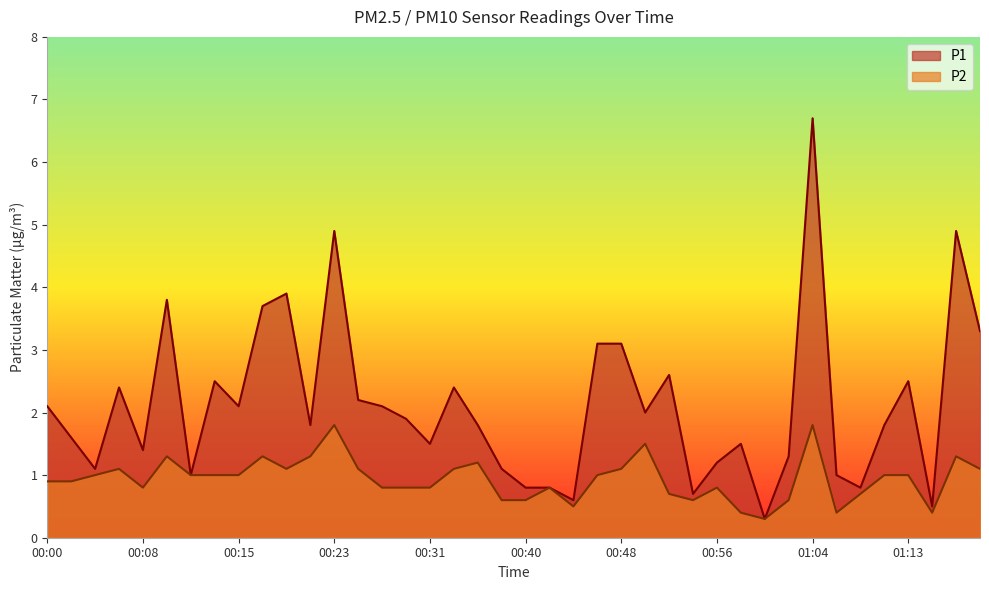

At which label is P1 closest to 3?

00:46